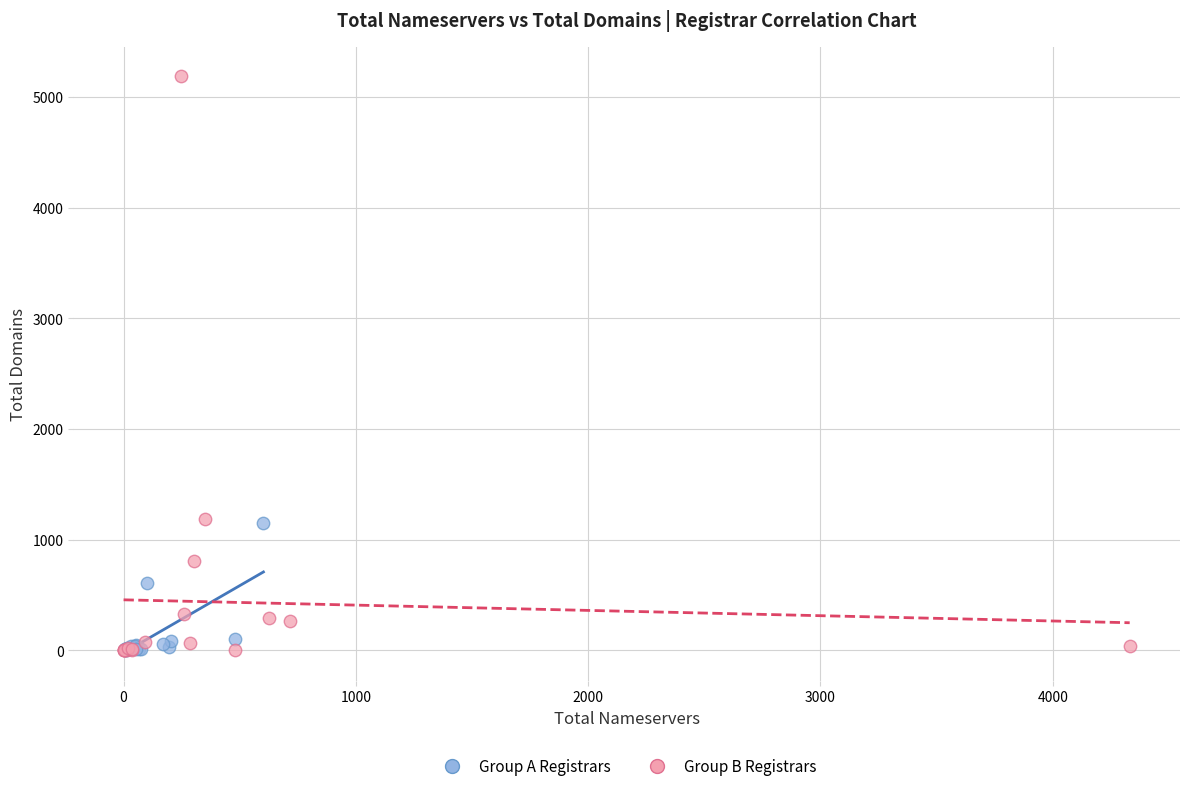

Which series reaches the maximum Y coordinate?

Group B Registrars